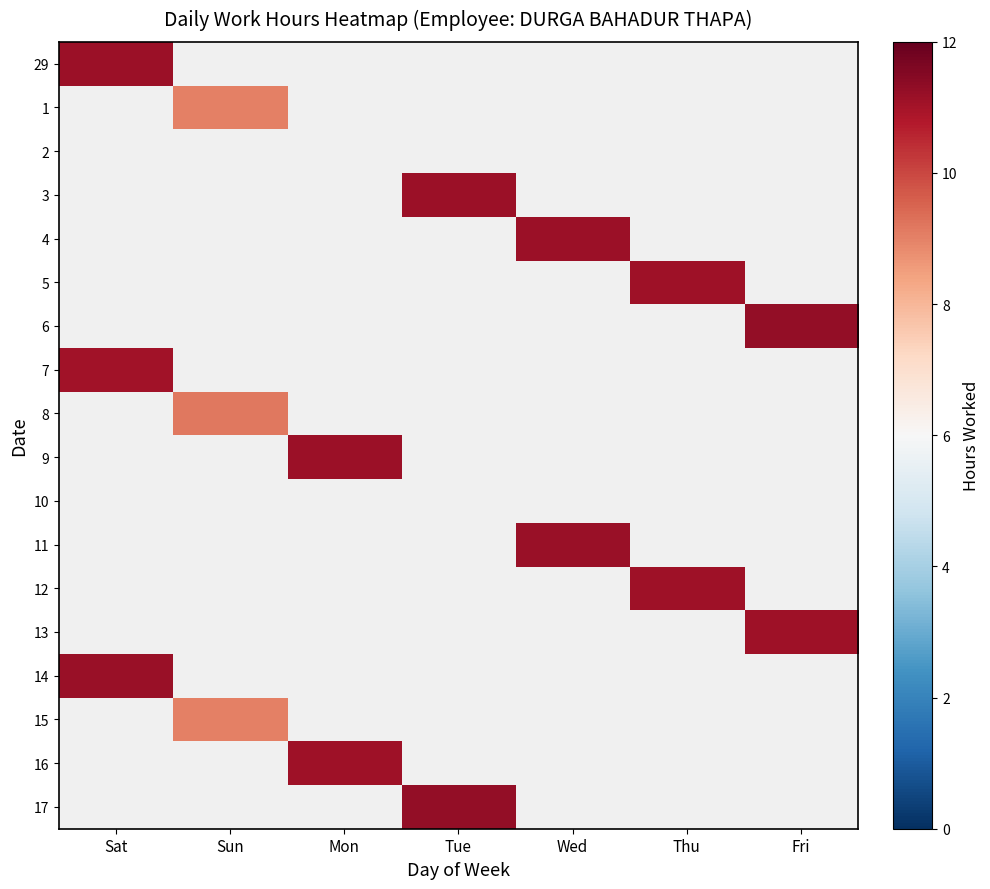

Count the number of data series in this chart.

18